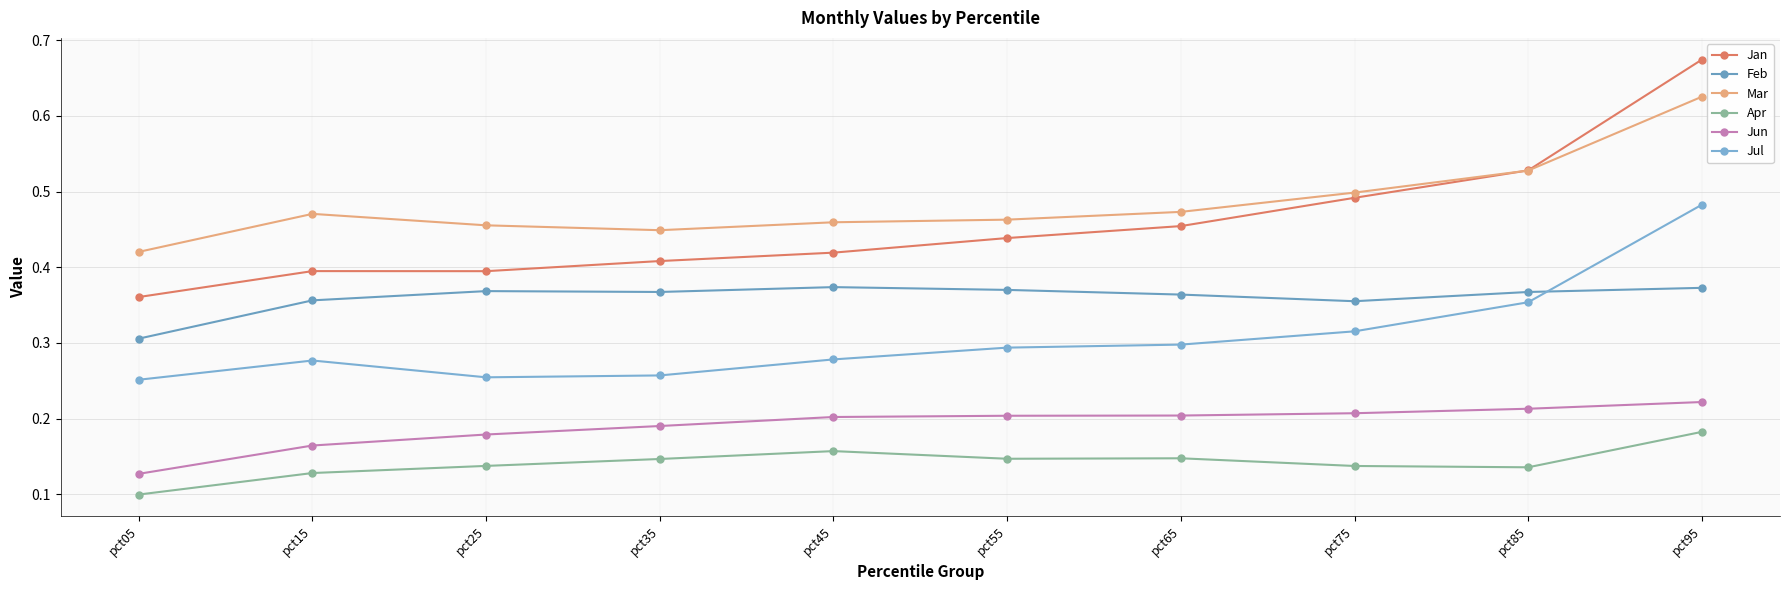

Where is the first local maximum for Apr?

pct45